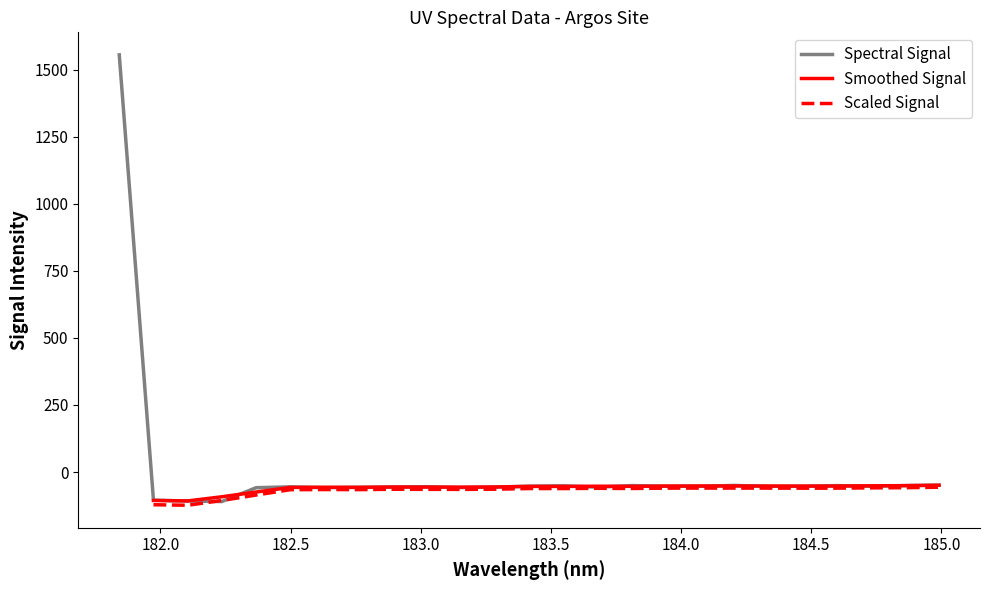

What is the difference between the maximum and second lowest values?

1663.1